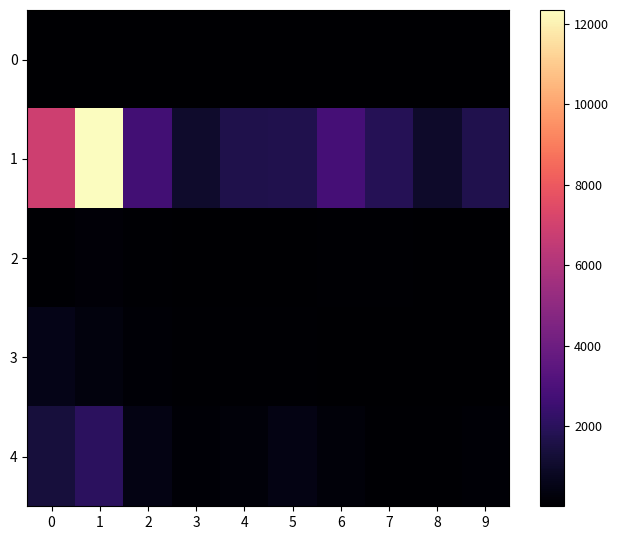

Count the number of data series in this chart.

5